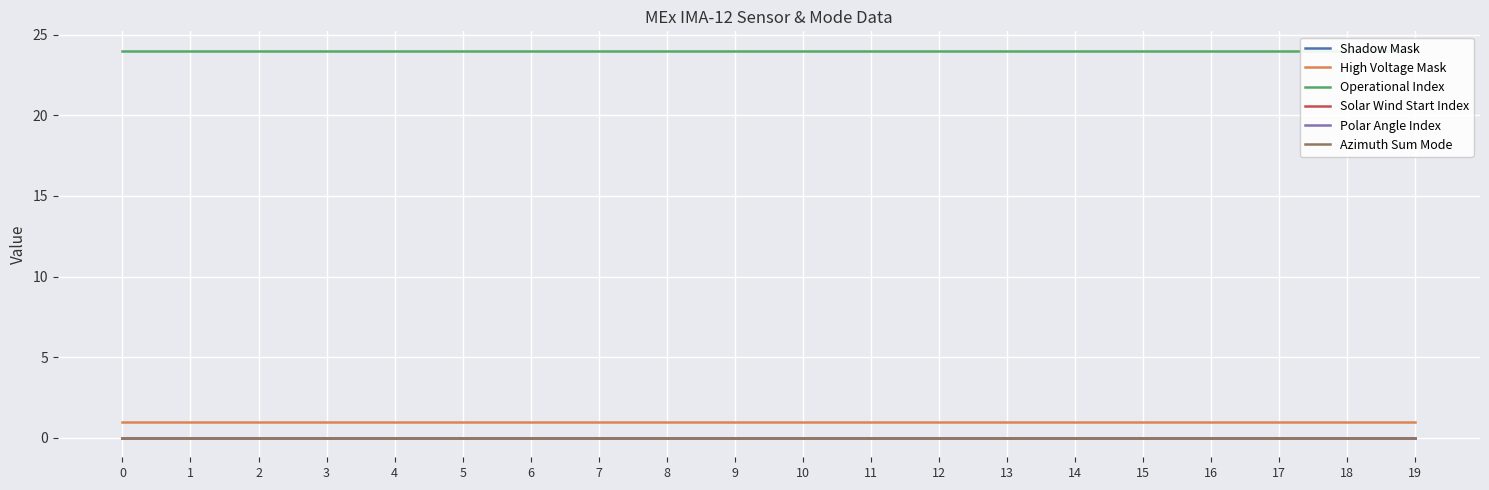

How many lines are shown in the chart?

6